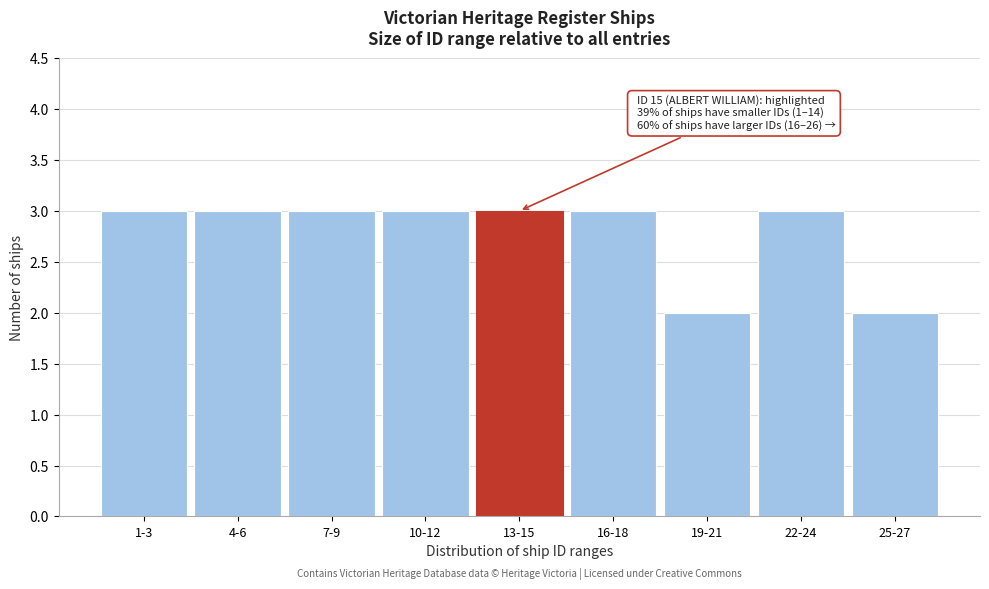

Reading right to left, extract all data points from this chart.

2	3	2	3	3	3	3	3	3